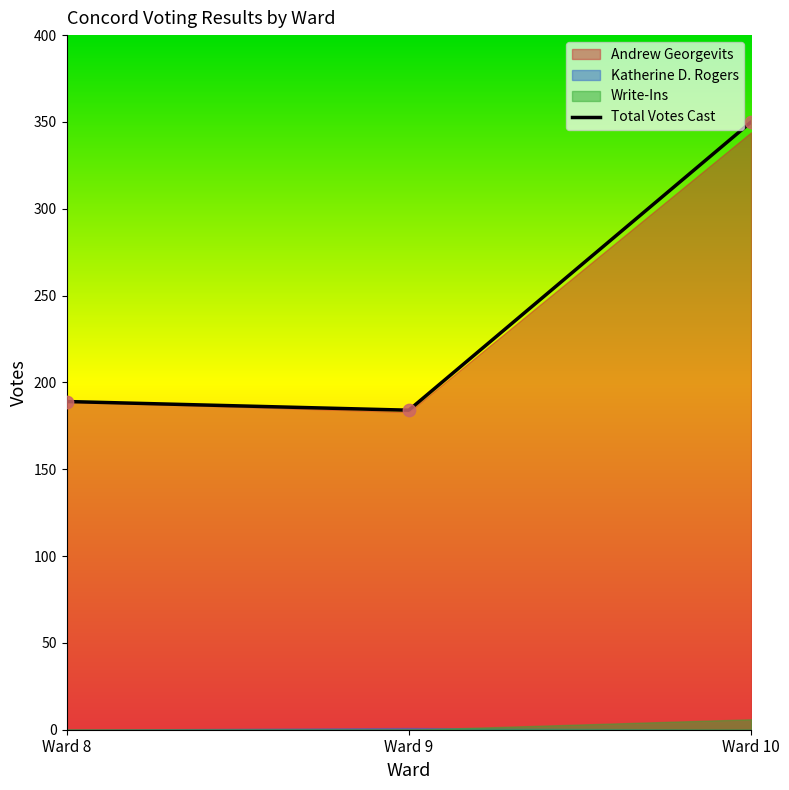

What is the lowest value of the Total Votes Cast series?

184